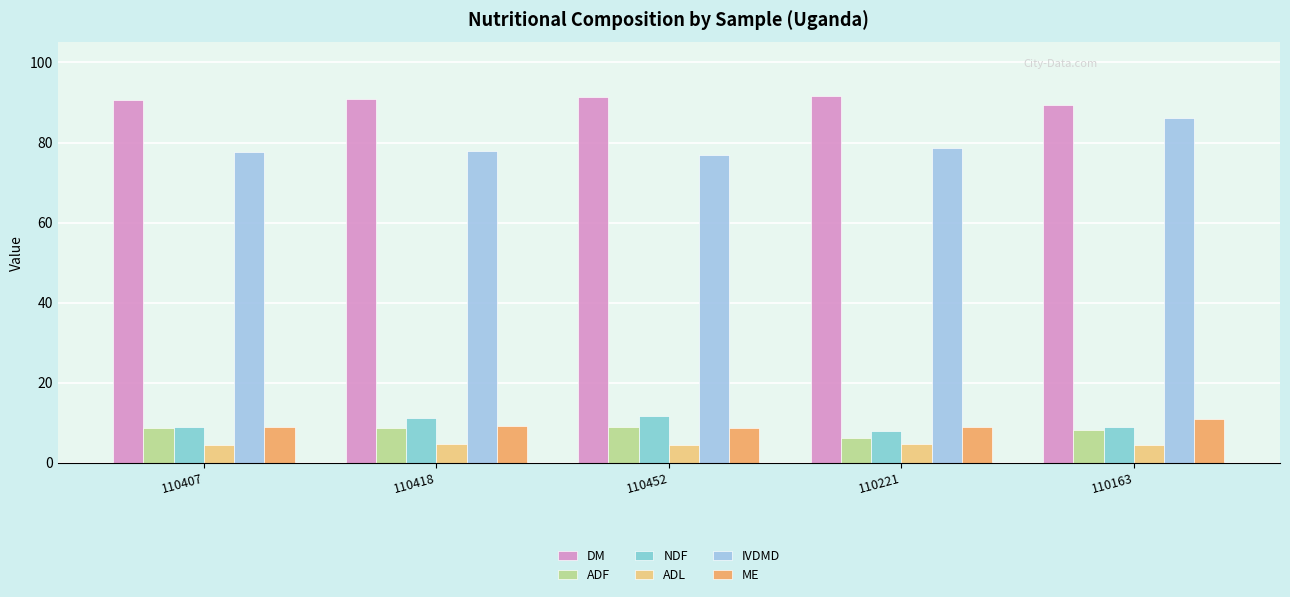

What is the label of the 2nd bar from the right?

110221